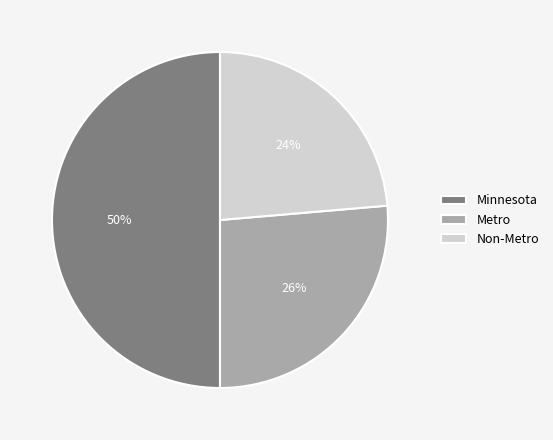

Does Non-Metro represent more than half of the total?

No